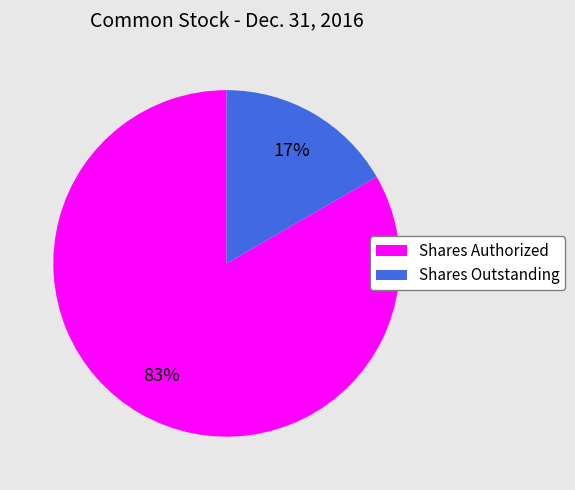

To the nearest percent, what portion does Shares Outstanding represent?

17%